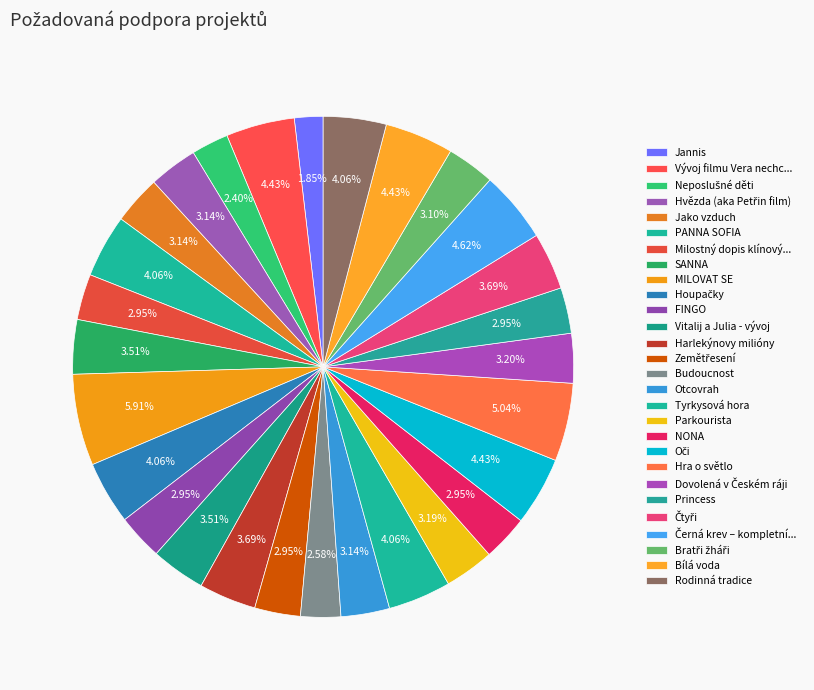

True or false: SANNA accounts for 4% of the total.

True